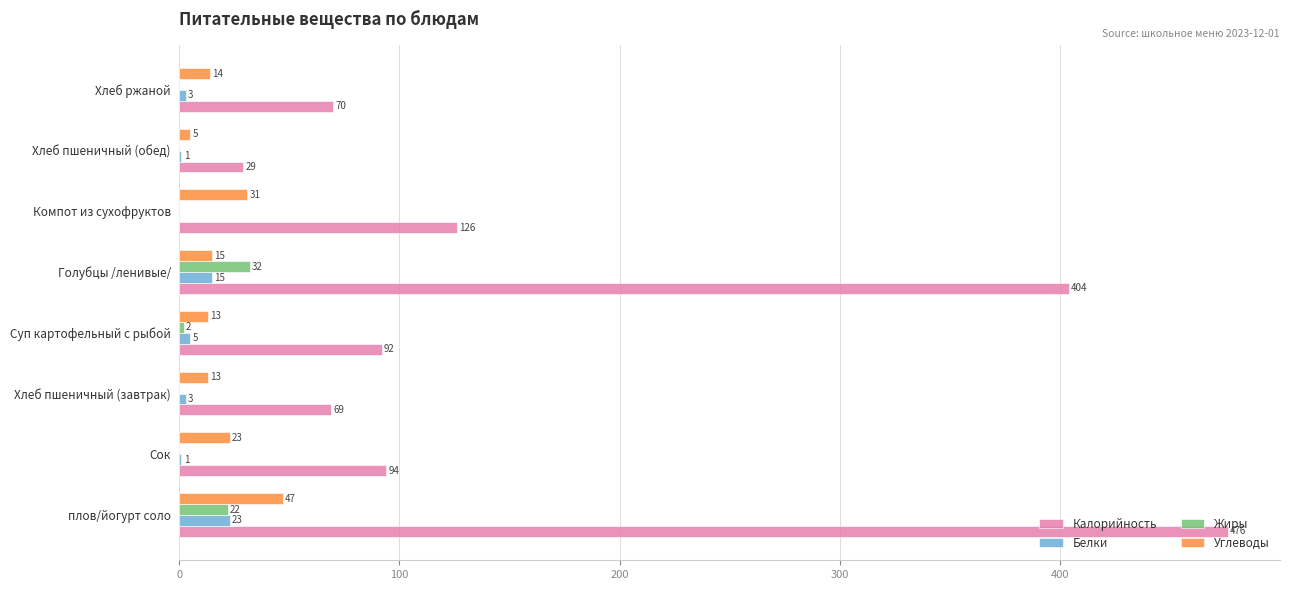

The Жиры series shows 0 at Компот из сухофруктов. True or false?

True